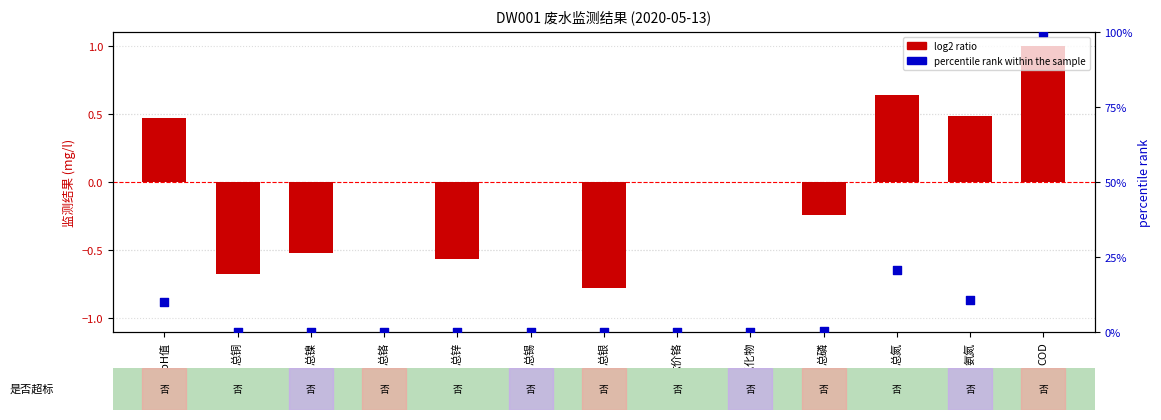

Which series has the largest total across all categories?

percentile rank within the sample